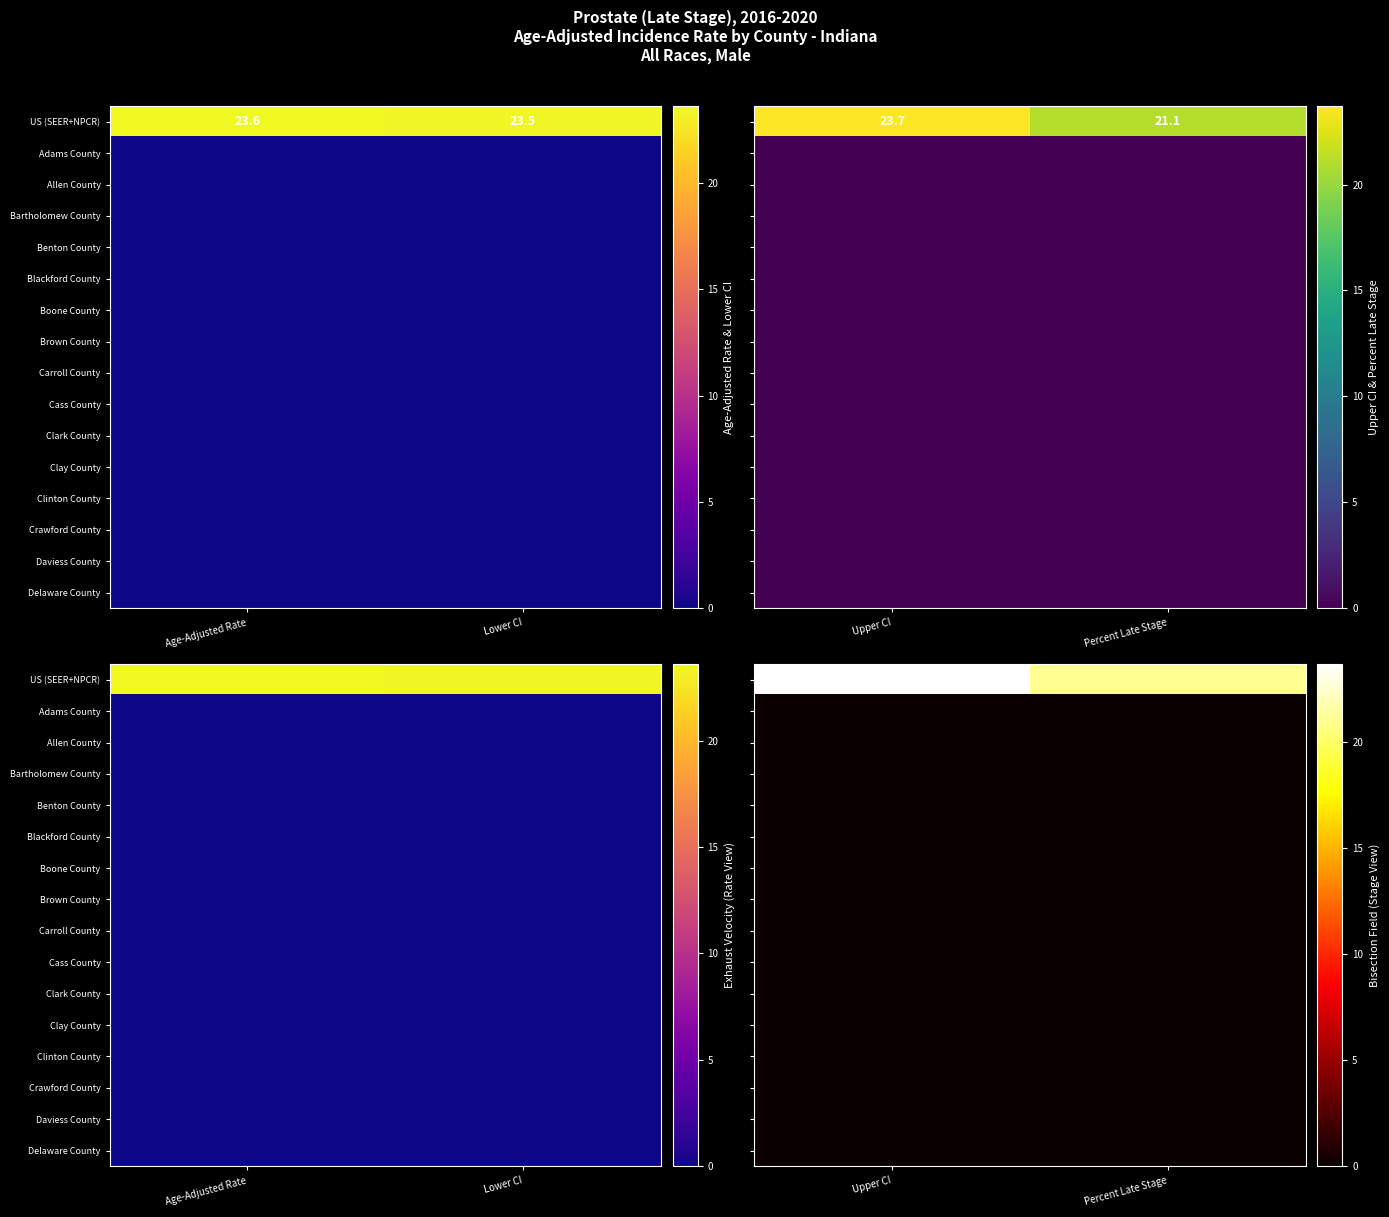

Rank the series by their maximum value, from highest to lowest.

US (SEER+NPCR), Adams County, Allen County, Bartholomew County, Benton County, Blackford County, Boone County, Brown County, Carroll County, Cass County, Clark County, Clay County, Clinton County, Crawford County, Daviess County, Delaware County